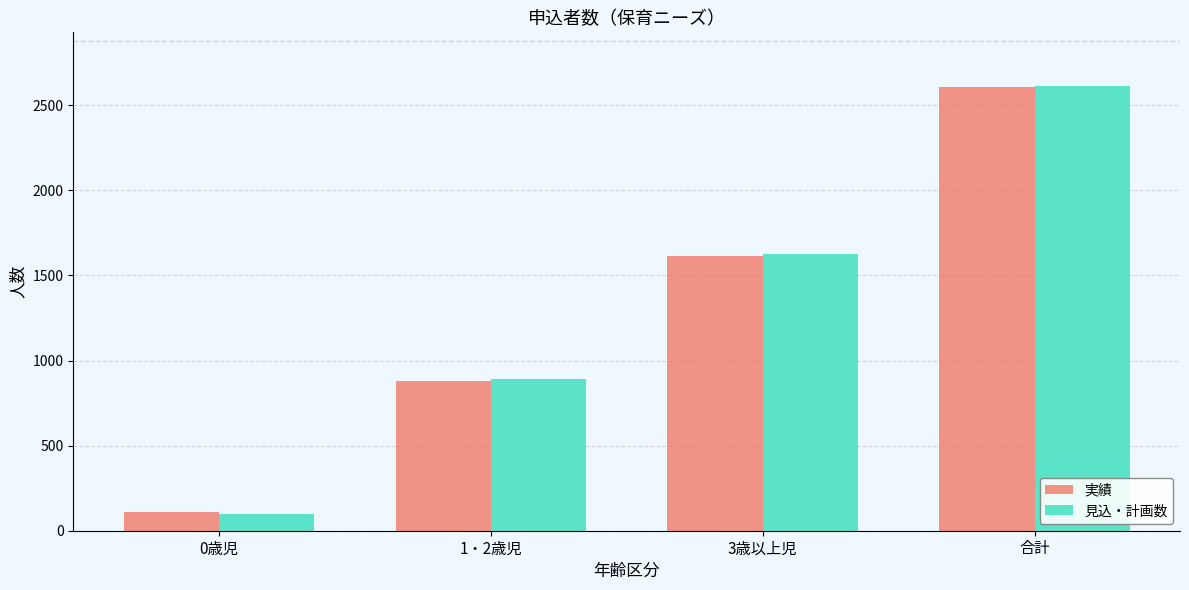

What is the value of the 実績 bar at the 2nd from the left?

881